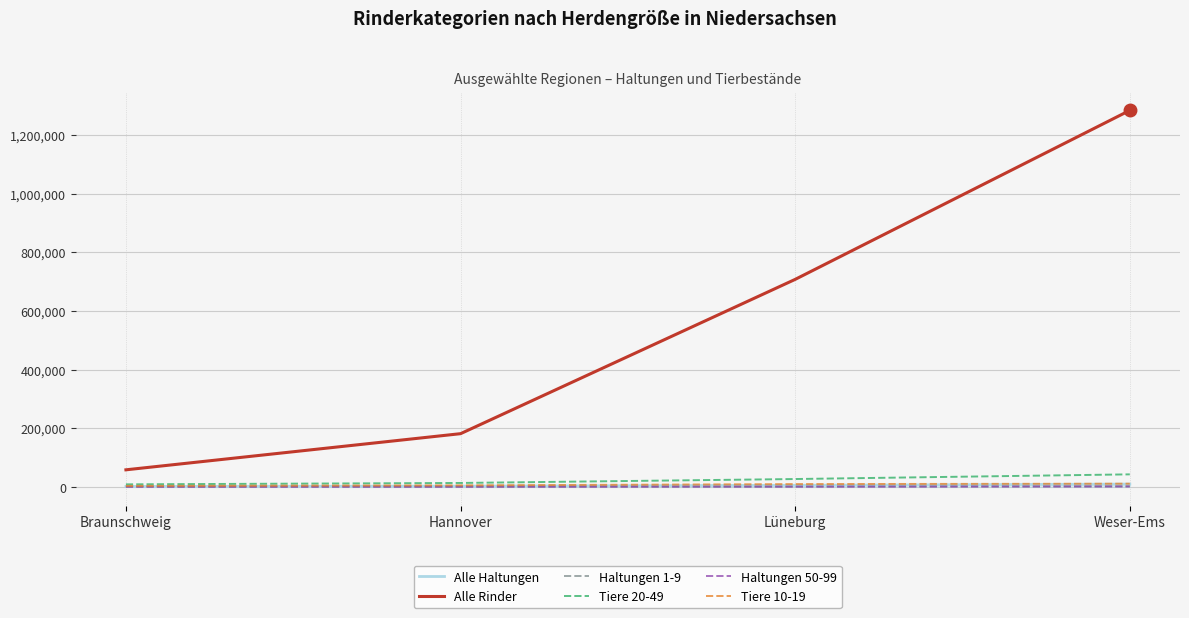

Does the chart have visible grid lines?

Yes